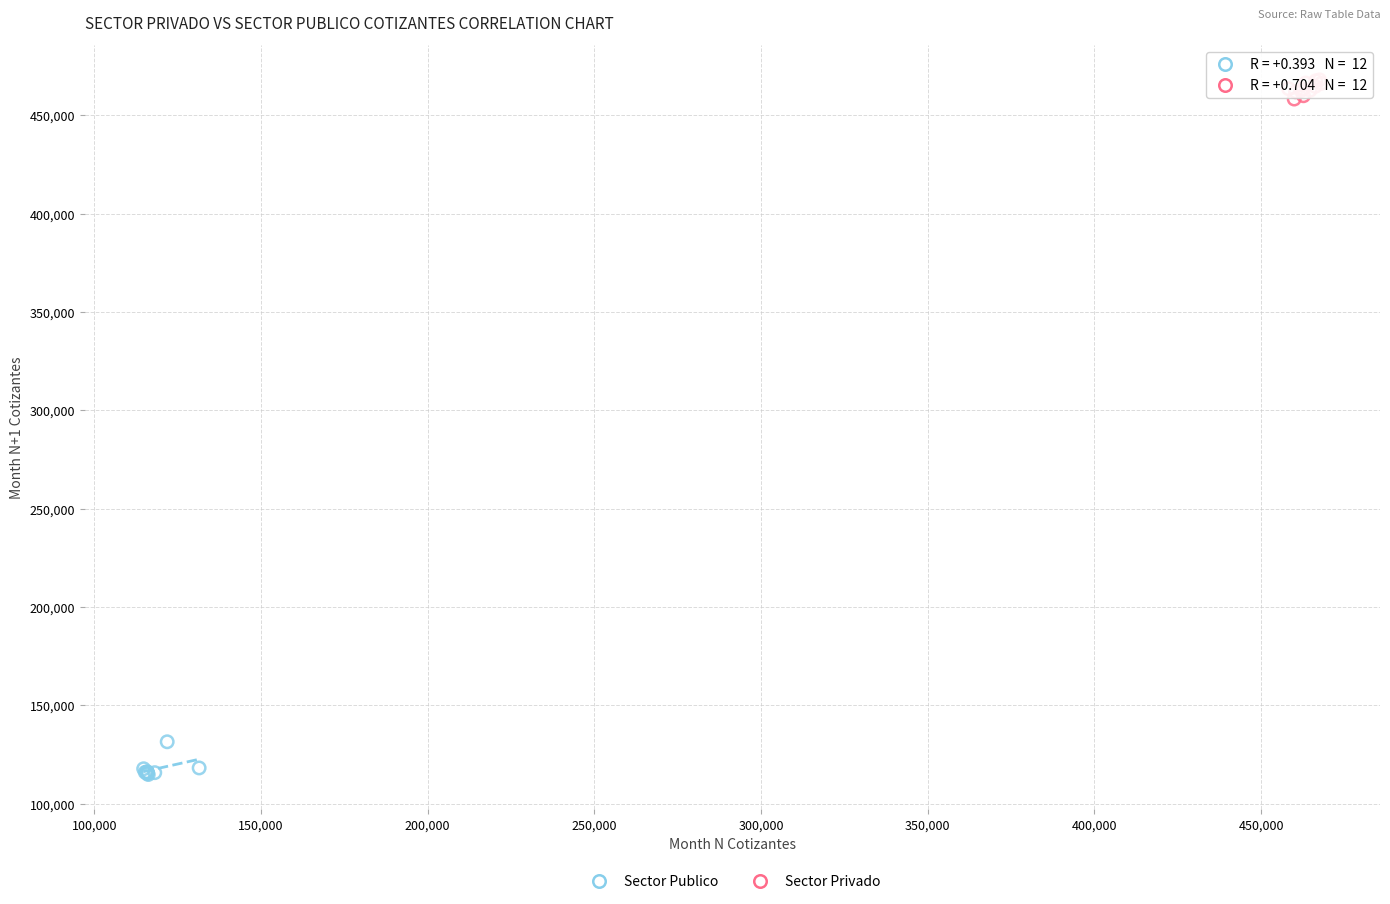

What are all the series names shown in the legend?

Sector Publico, Sector Privado